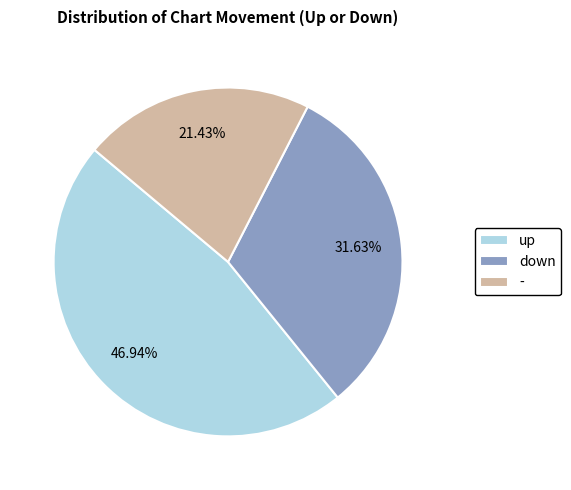

True or false: down accounts for 32% of the total.

True